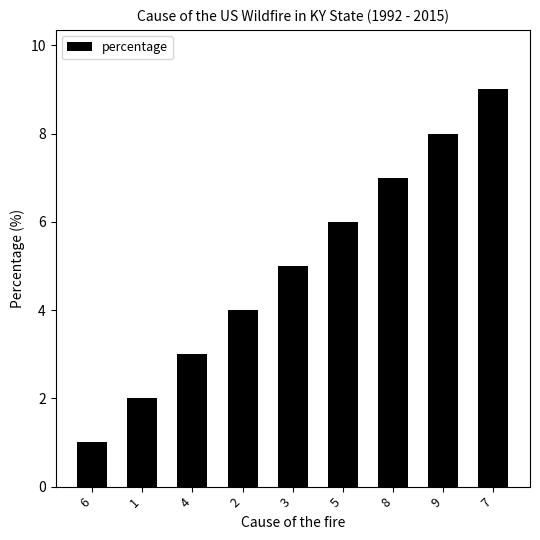

What is the difference between the second highest and second lowest values?

6